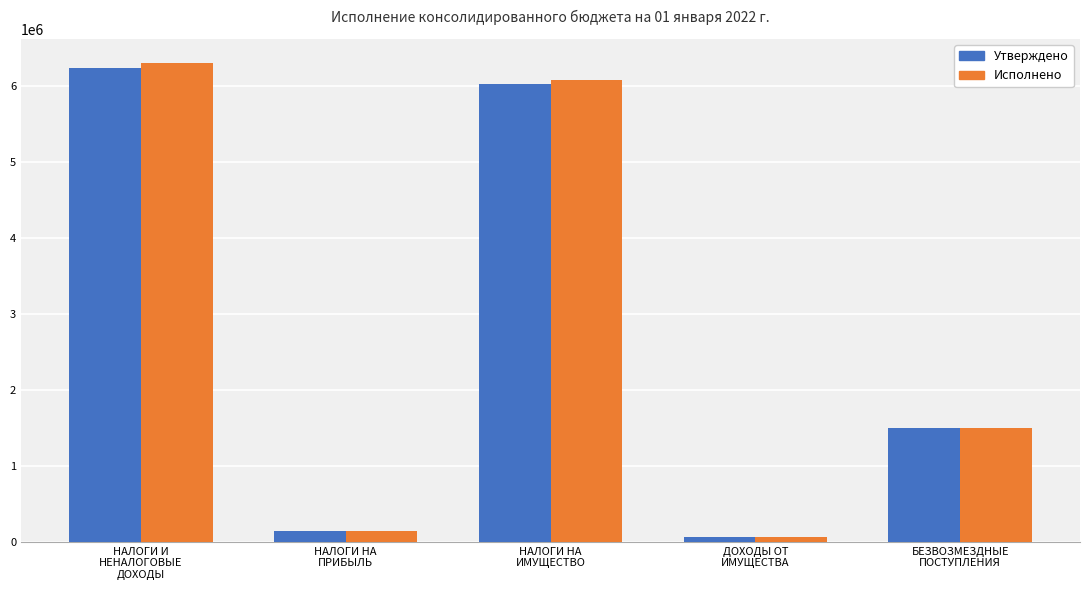

What is the sum of the Исполнено values at ДОХОДЫ ОТ
ИМУЩЕСТВА and НАЛОГИ И
НЕНАЛОГОВЫЕ
ДОХОДЫ?

6376176.6